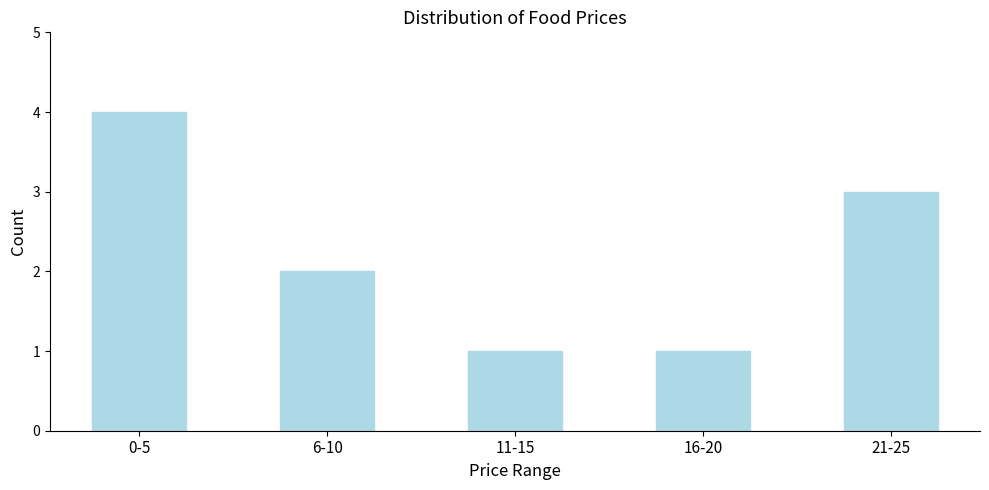

Reading left to right, list all the values displayed in this chart.

4	2	1	1	3